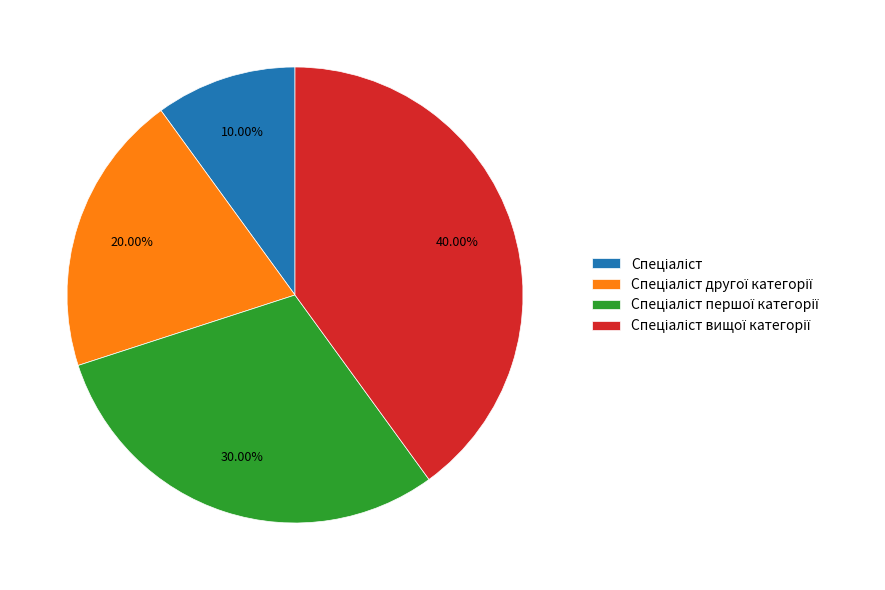

To the nearest percent, what is the difference between the largest and smallest slice percentages?

30%